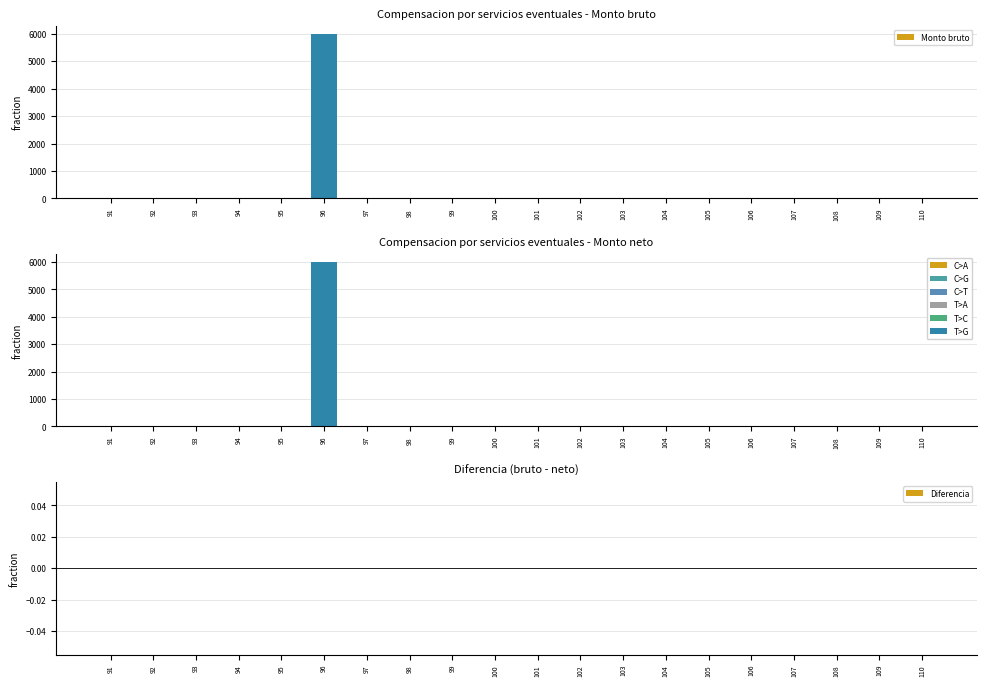

What is the maximum value for Monto neto?

6000